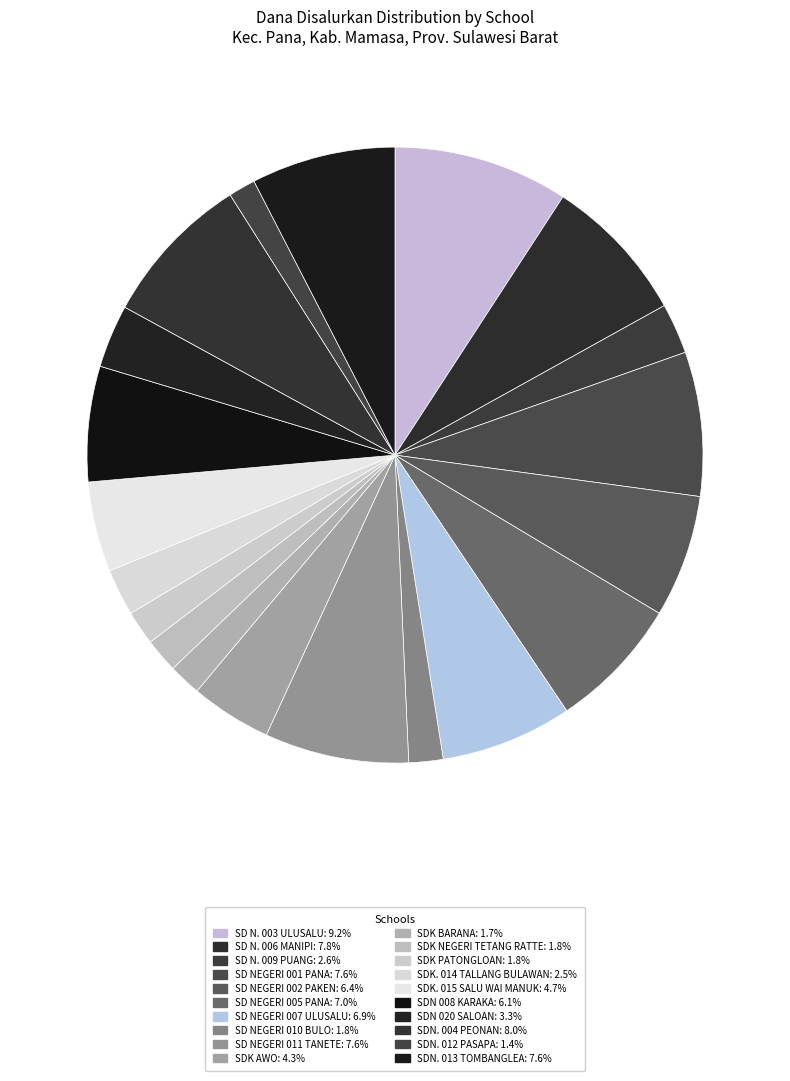

Is SD NEGERI 011 TANETE the majority of the pie?

No